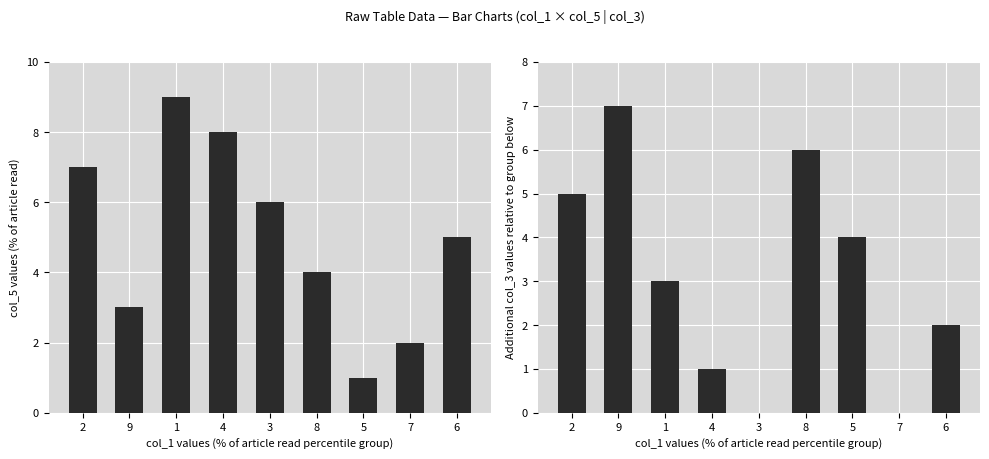

Which has a higher value, 3 or 6?

3